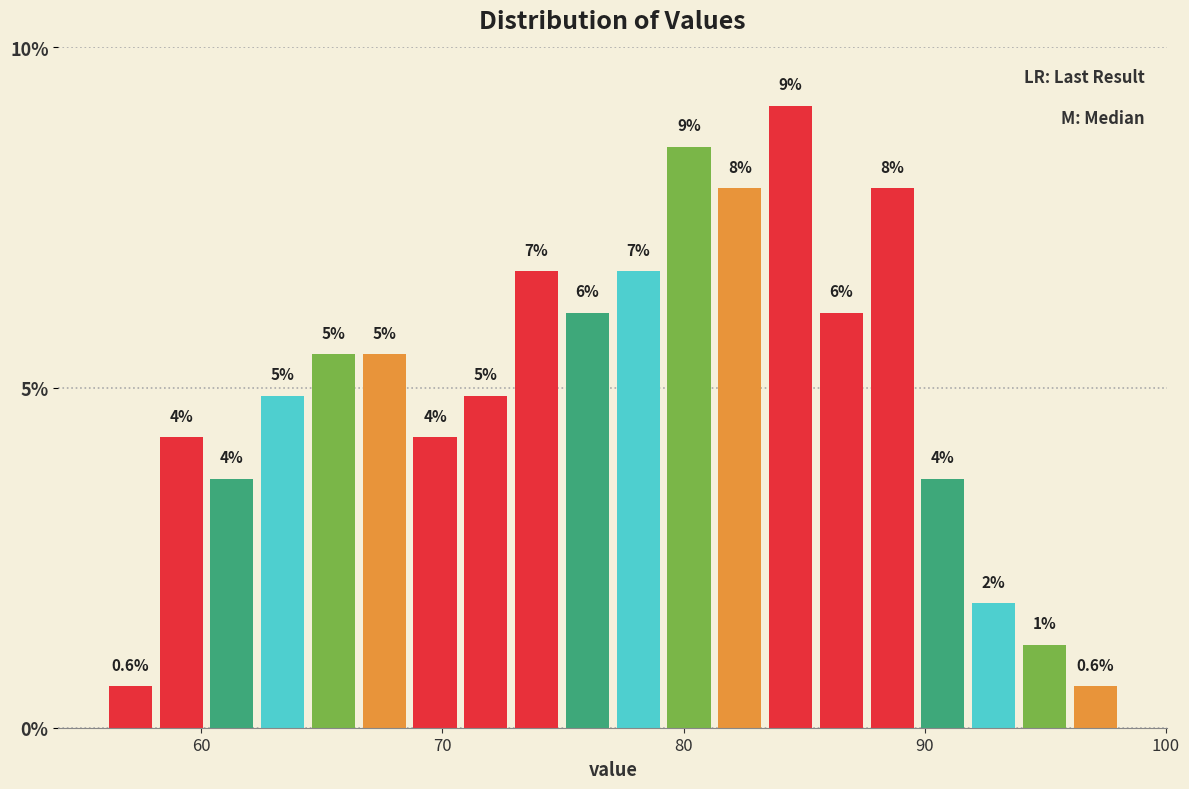

Read against the x-axis, roughly where is the centre of the tallest bar?

84